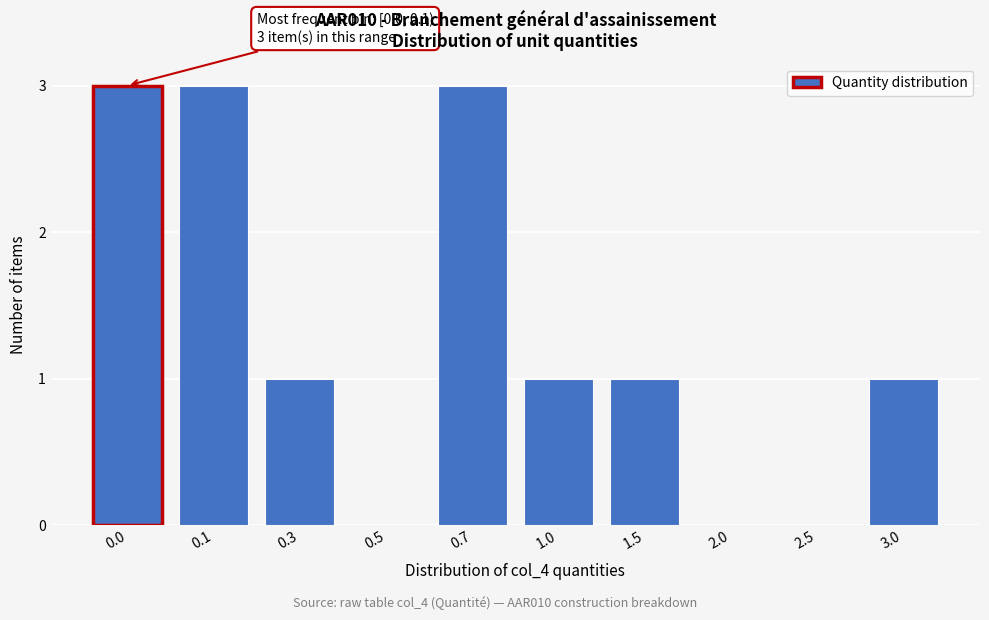

Reading right to left, what are all the values shown in this chart?

3.0=1	2.5=0	2.0=0	1.5=1	1.0=1	0.7=3	0.5=0	0.3=1	0.1=3	0.0=3